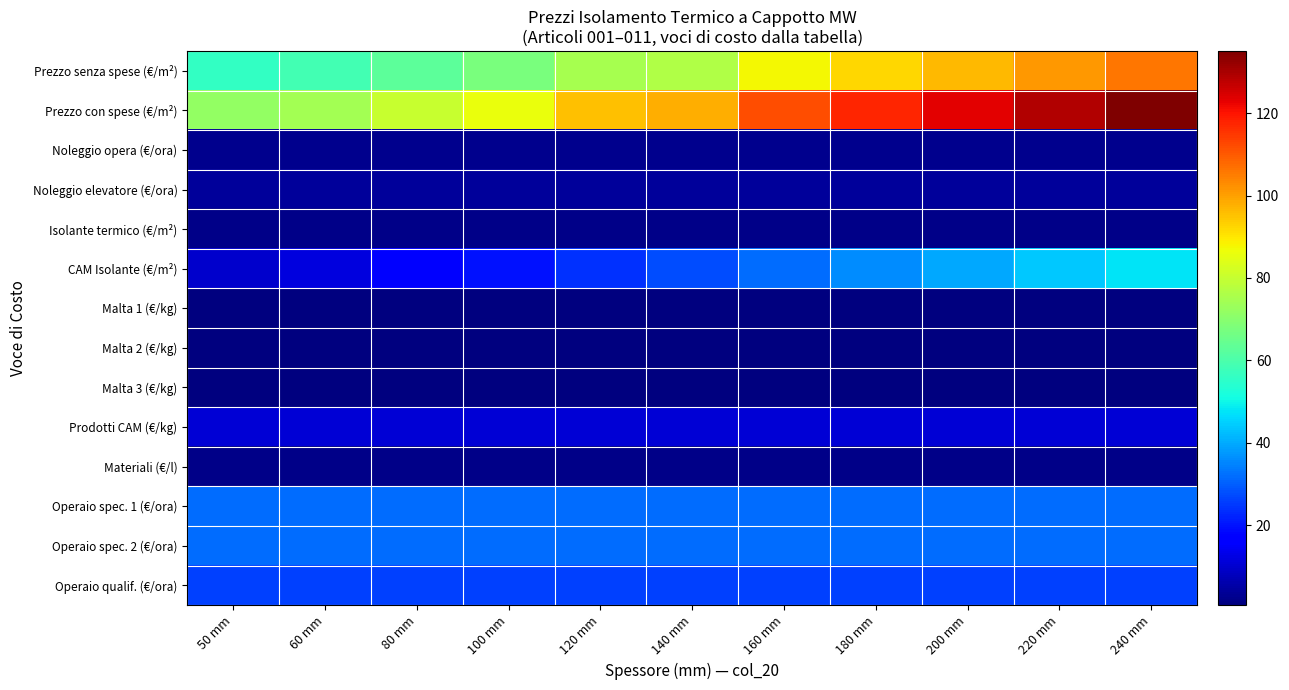

What is the spread (max minus min) of values at 120 mm?

94.7